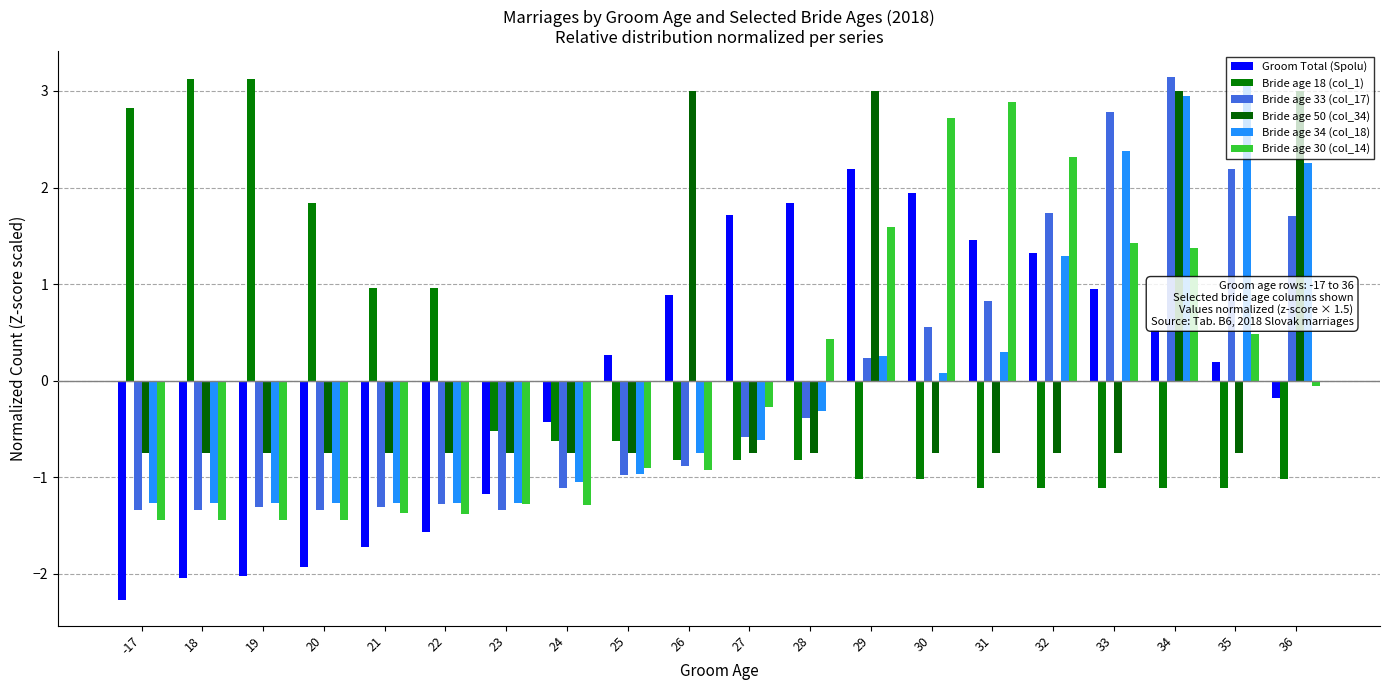

What is the difference between the second highest and minimum values in the Bride age 33 (col_17) series?

4.1